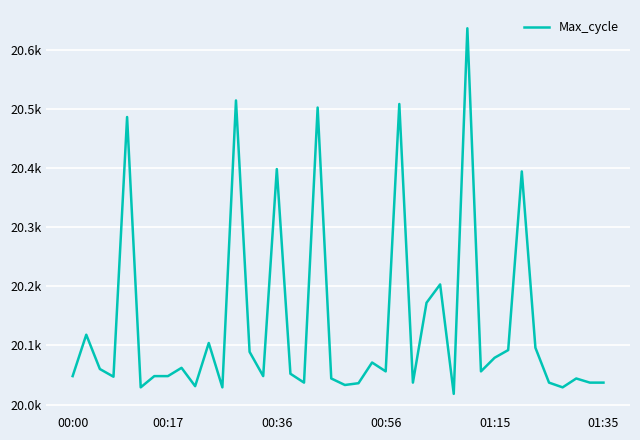

Rank the categories by value from highest to lowest.

29, 12, 24, 18, 01:15, 15, 33, 27, 26, 00:17, 10, 34, 32, 13, 31, 22, 8, 00:36, 23, 30, 16, 00:00, 6, 7, 14, 00:56, 19, 37, 17, 25, 35, 38, 39, 21, 20, 9, 01:35, 11, 36, 28